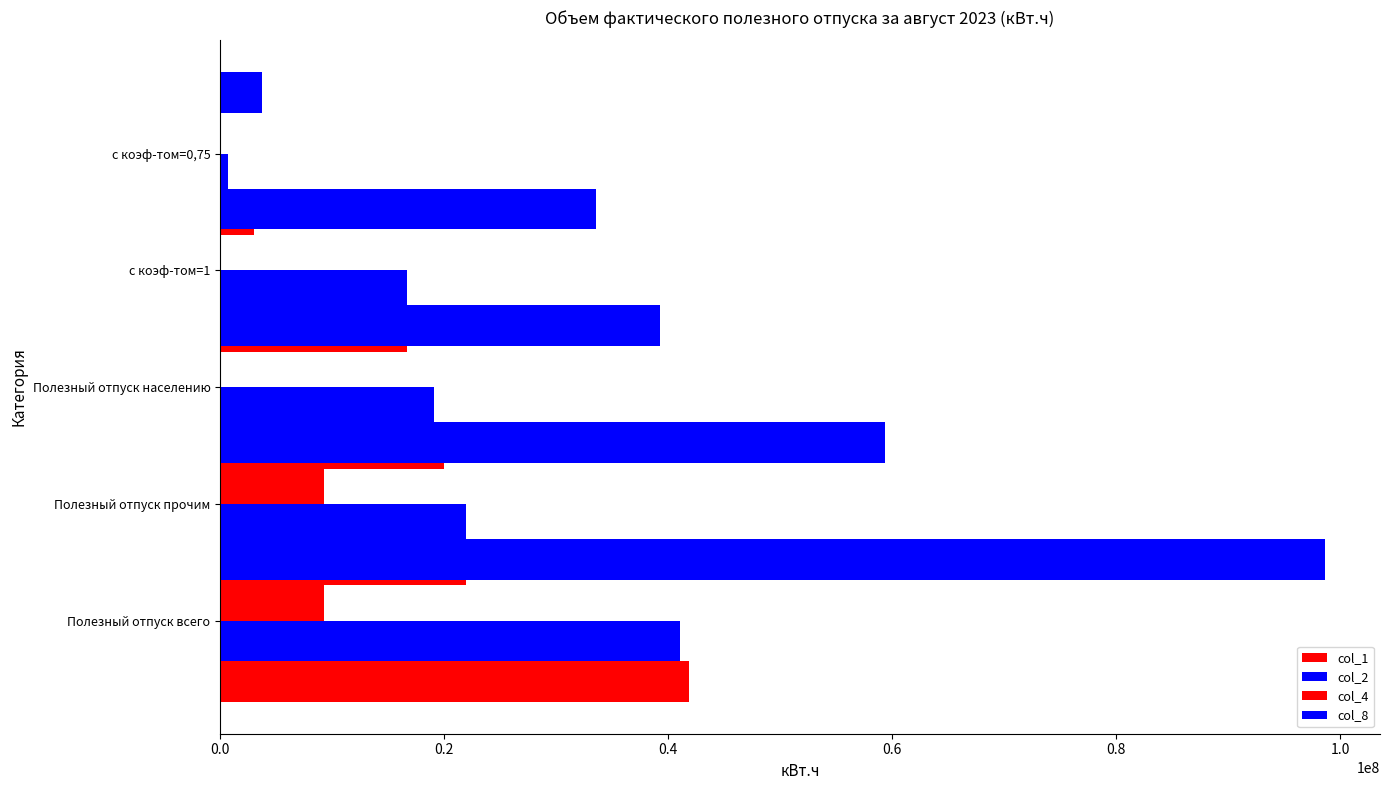

Rank the series at 0.2 from highest to lowest value.

col_8, col_2, col_1, col_4